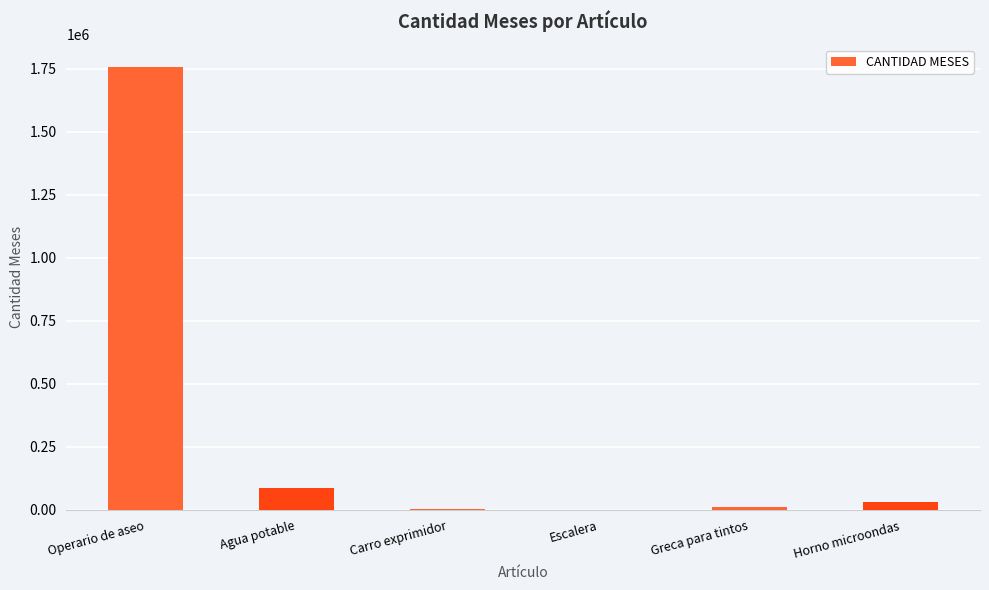

What is the sum of all values?

1896307.5